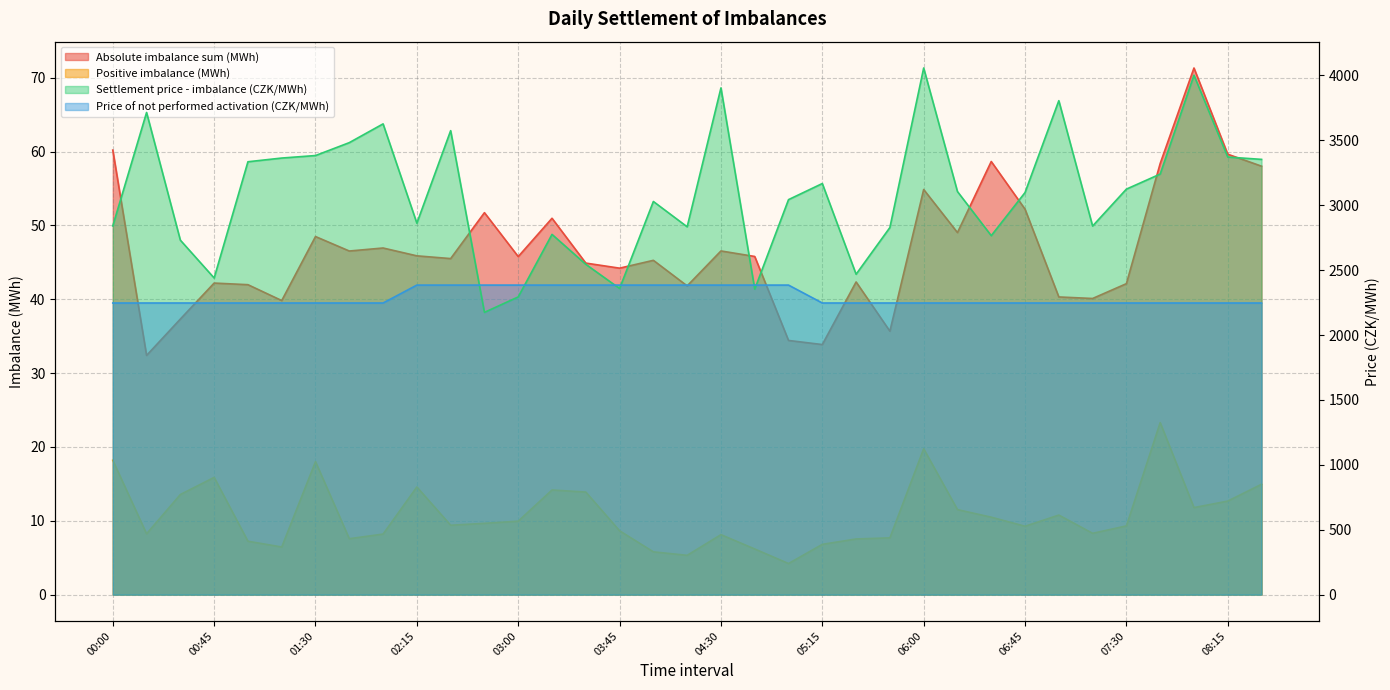

List the series in order of their peak value, highest first.

Settlement price - imbalance (CZK/MWh), Price of not performed activation (CZK/MWh), Absolute imbalance sum (MWh), Positive imbalance (MWh)